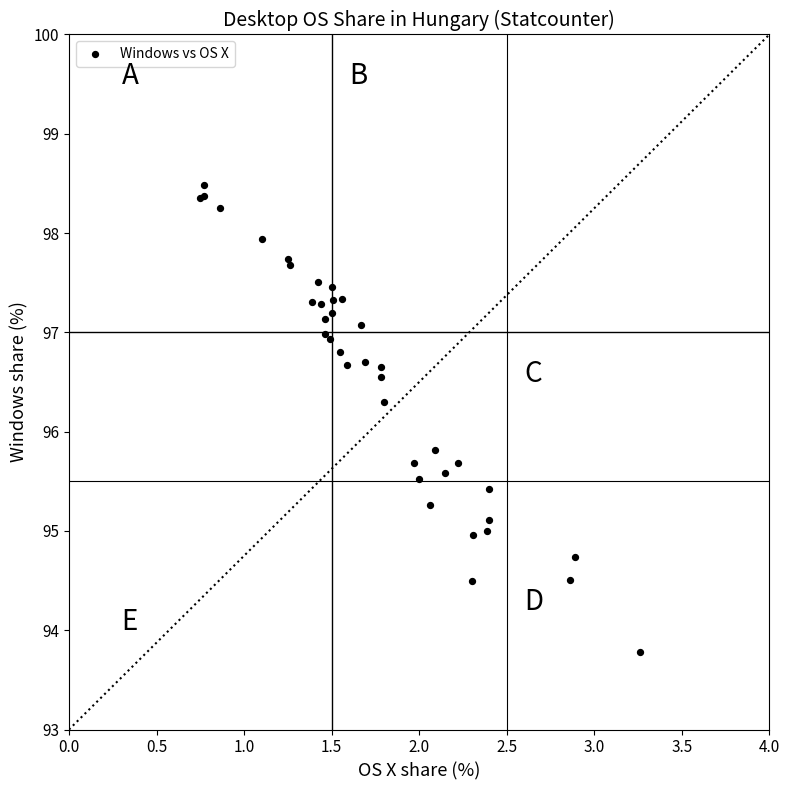

What Y value in the scatter plot is closest to 96?

95.8